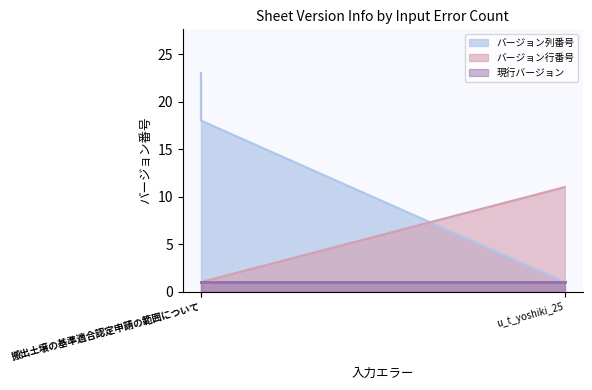

Does the chart have visible grid lines?

No